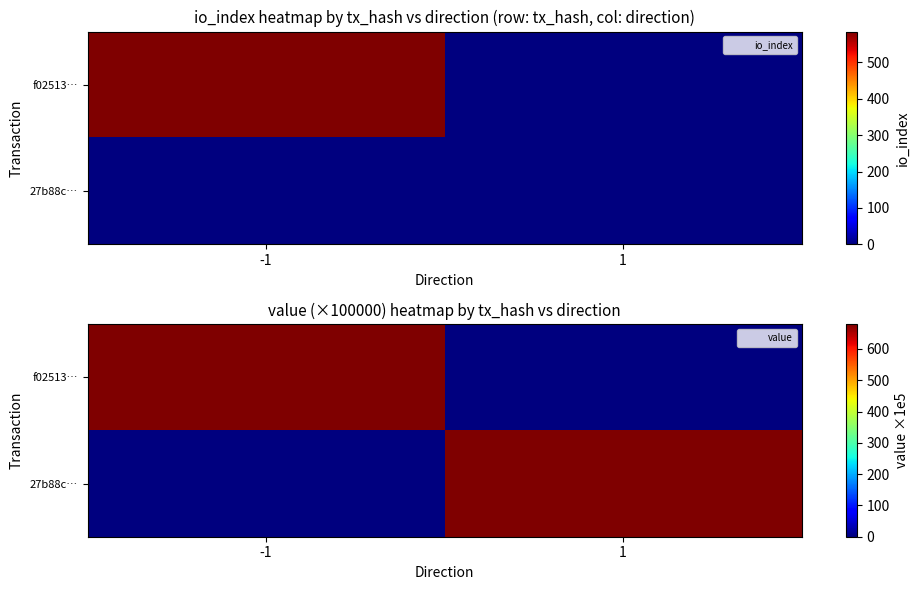

Which category has the highest value in the f02513… series?

-1